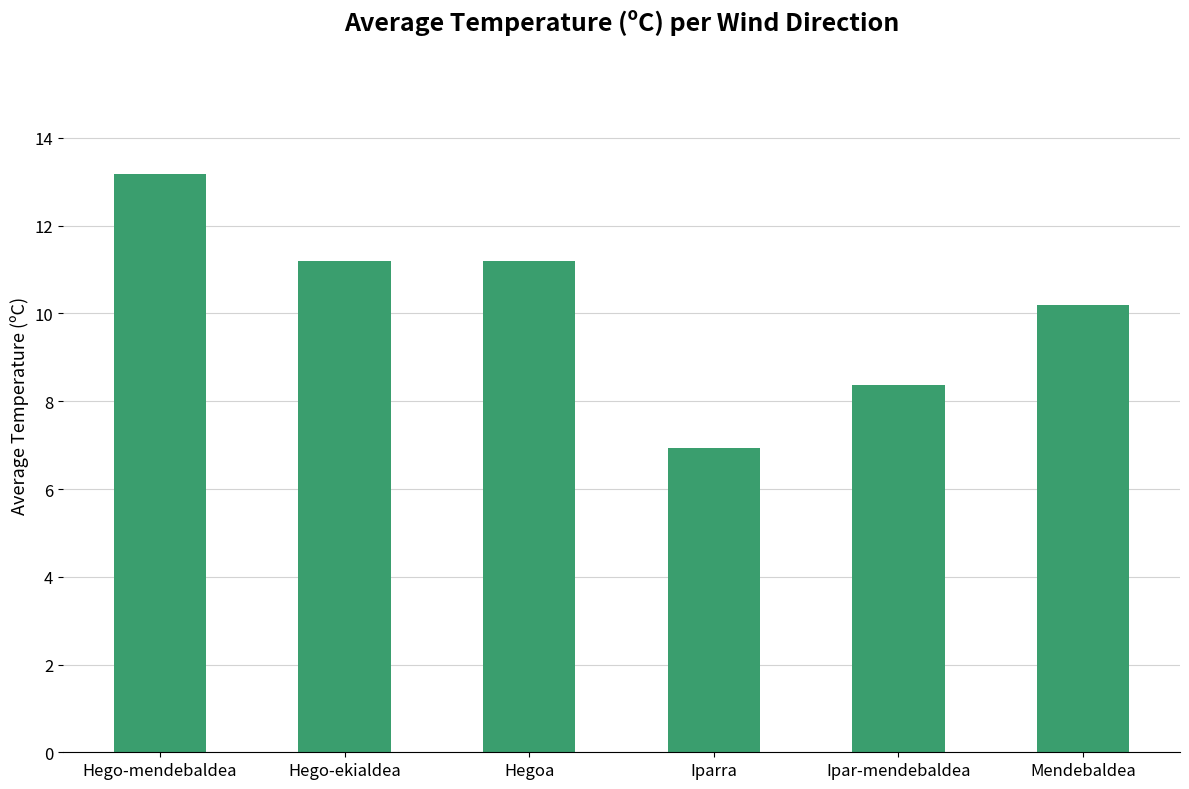

What is the difference between the maximum and minimum values?

6.3